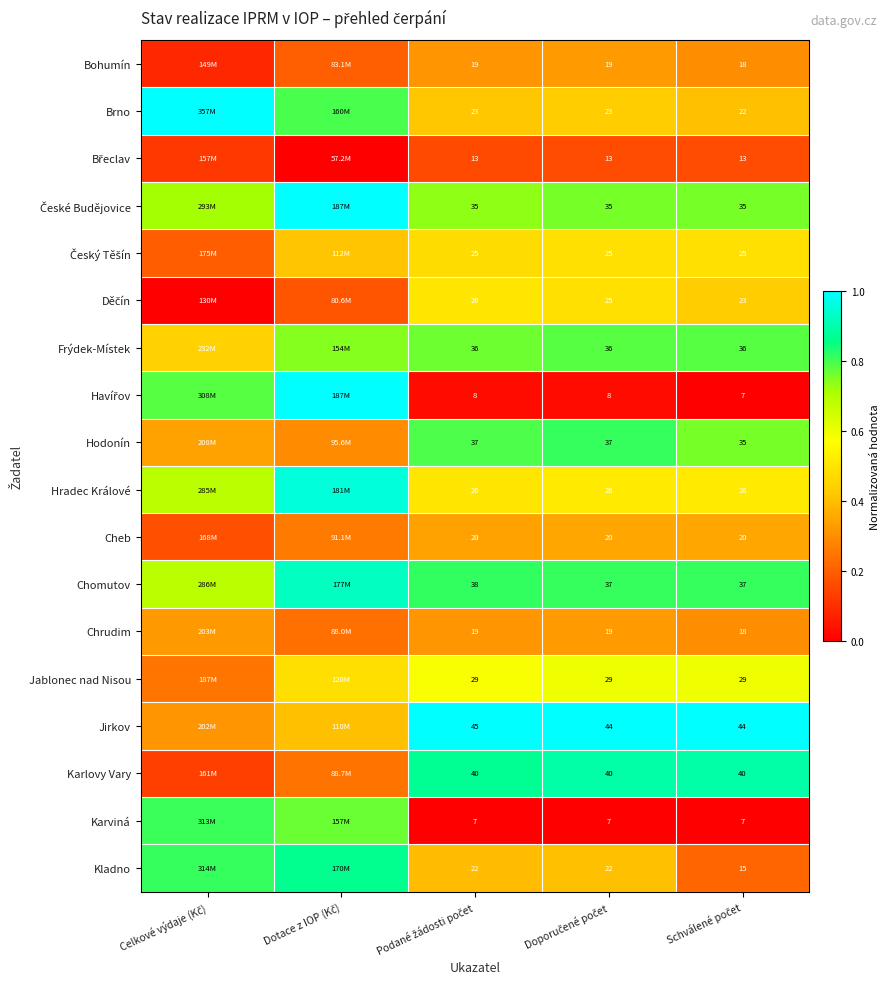

Which series changed the most between Podané žádosti počet and Doporučené počet?

Karlovy Vary